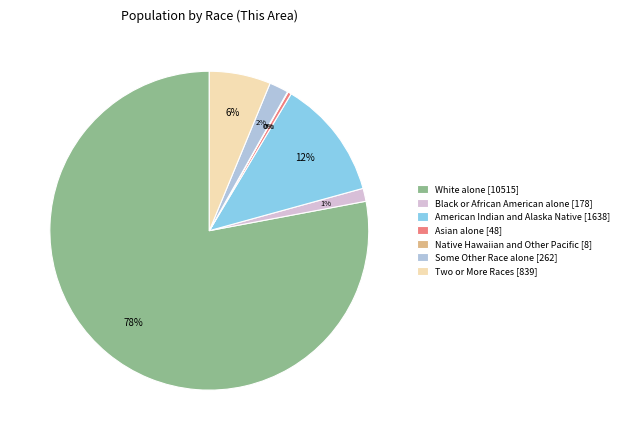

Which category has the biggest portion of the pie?

White alone [10515]